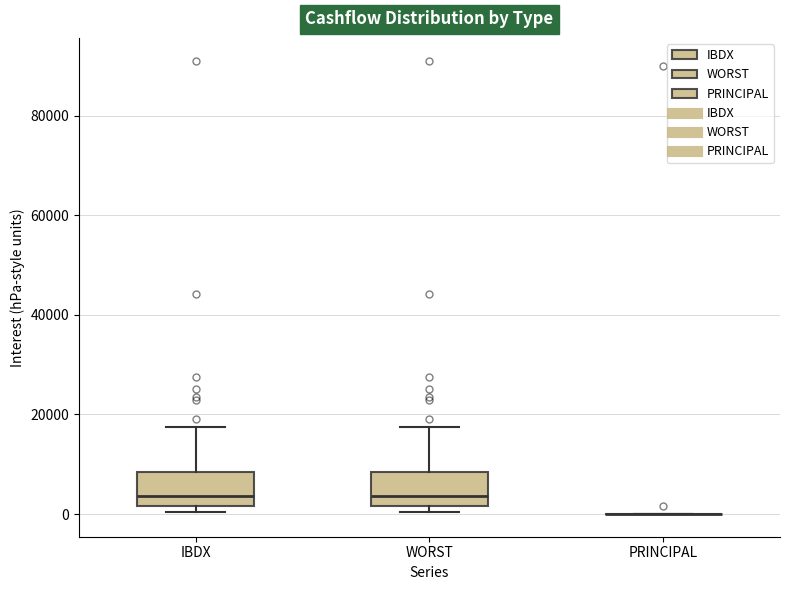

Reading left to right, read every box against the y-axis: the position of its median line, the range the box covers, and the ends of its whiskers. The values are not printed on the chart, so give them approximately, as read against the axis.

IBDX: median 4000, box 2000 to 8000, whiskers 0 to 18000
WORST: median 4000, box 2000 to 8000, whiskers 0 to 18000
PRINCIPAL: box collapsed to a line at 0, whiskers 0 to 0